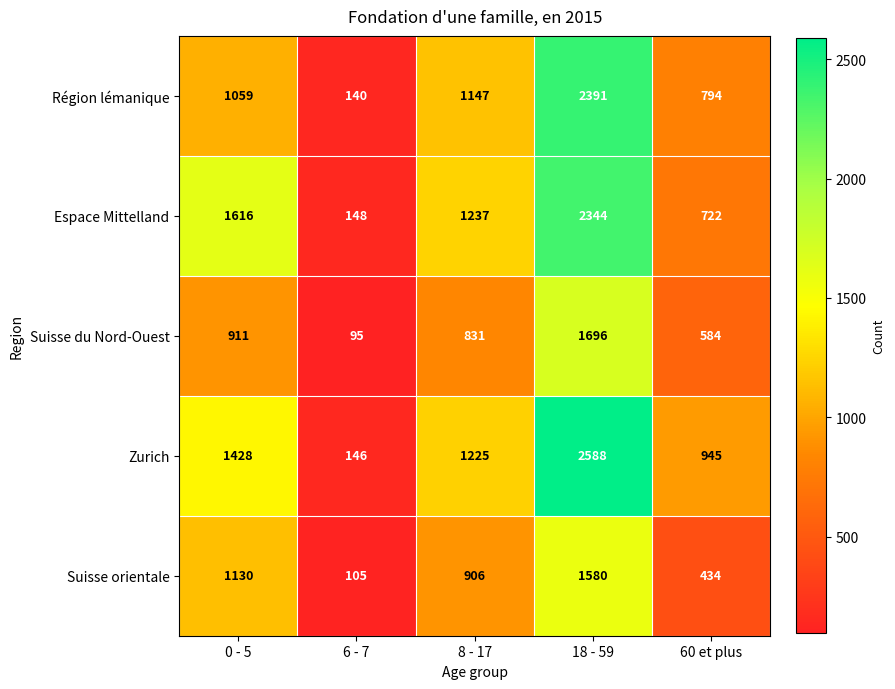

What is the total value across all series at 60 et plus?

3479